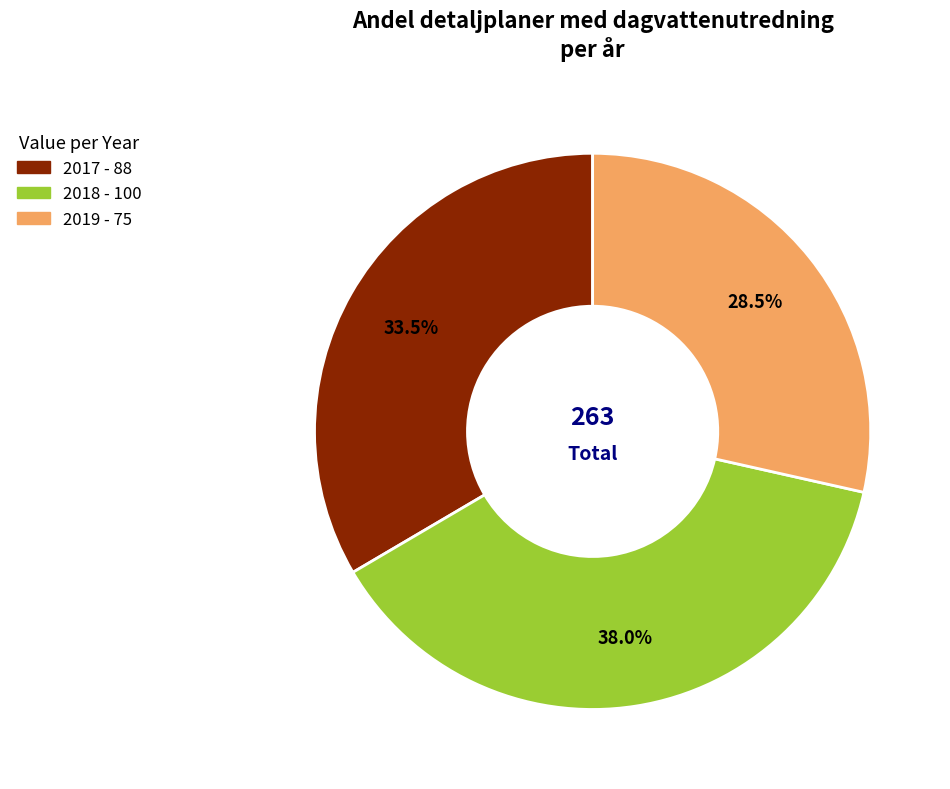

Is there any slice that represents more than half of the pie?

No